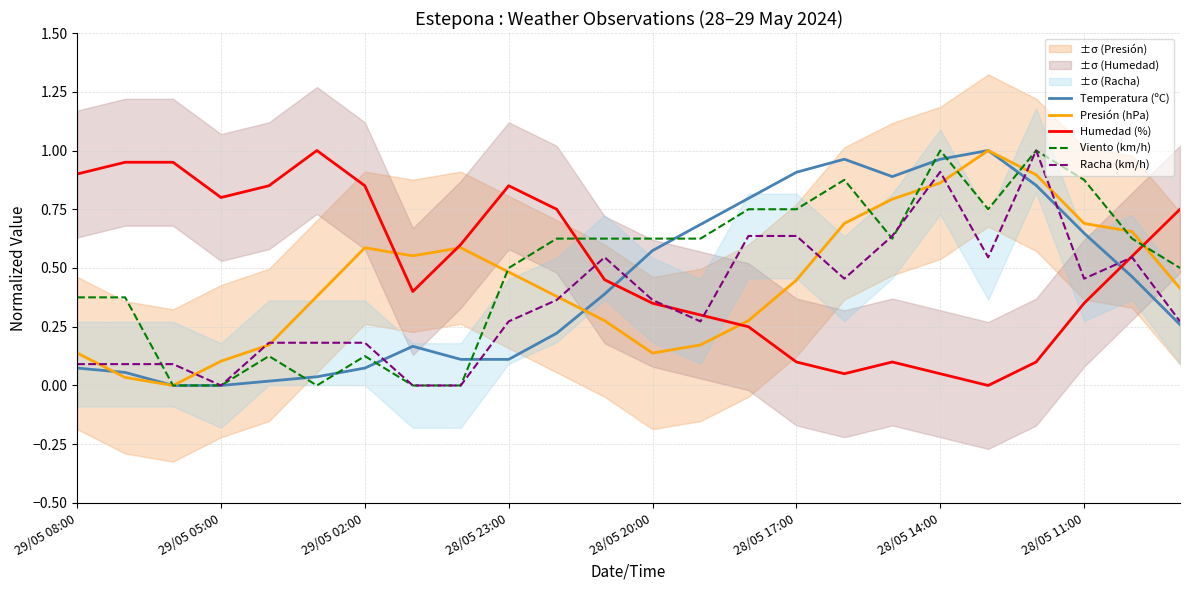

The value of Humedad (%) at 29/05 08:00 is 0.9. True or false?

True